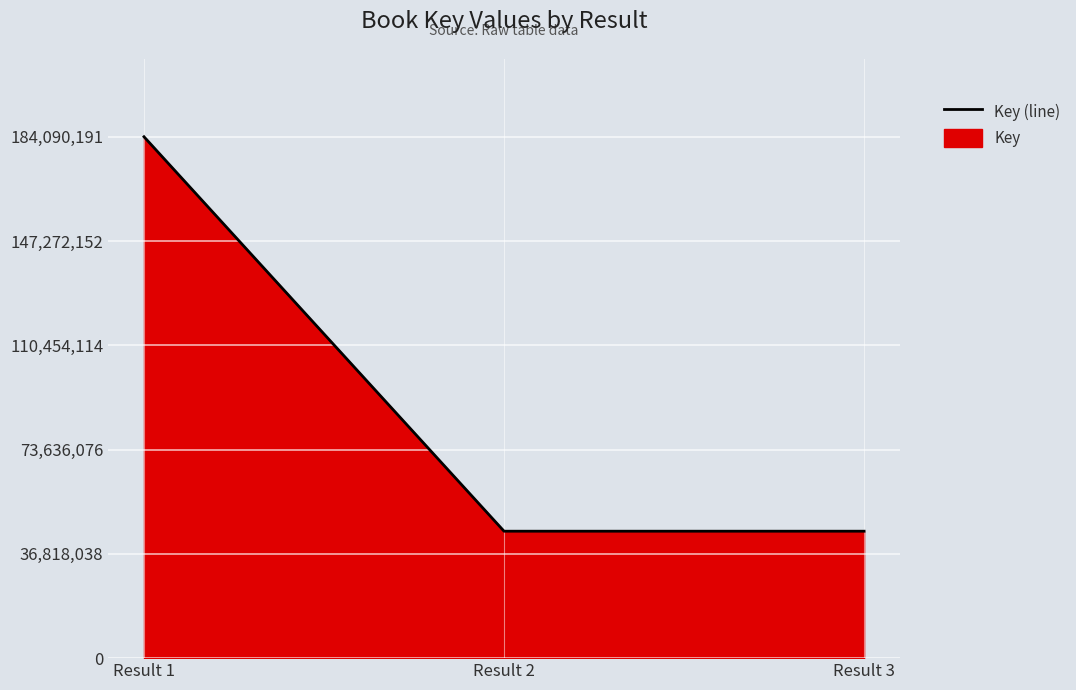

How many values are below 44820168?

1